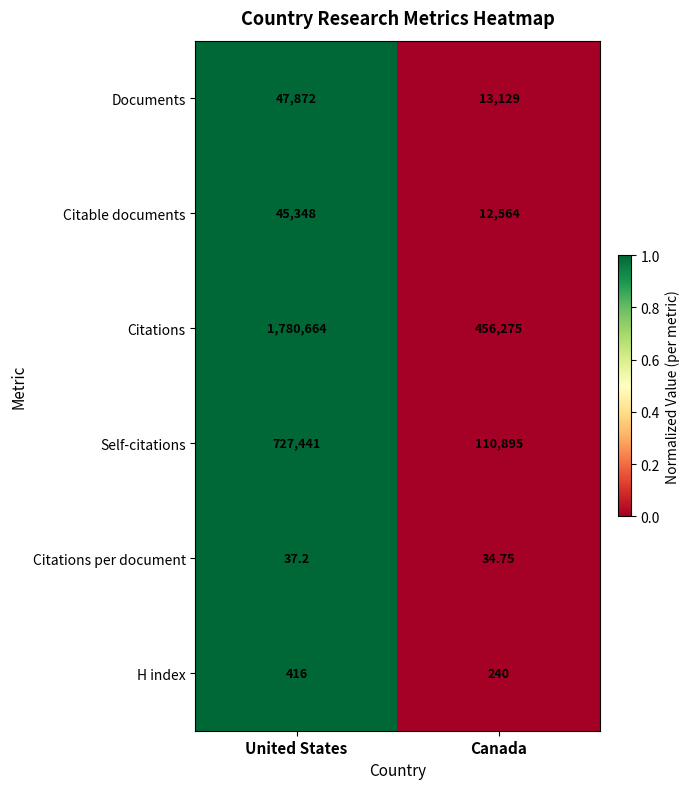

Rank the series by their maximum value, from lowest to highest.

Citations per document, H index, Citable documents, Documents, Self-citations, Citations